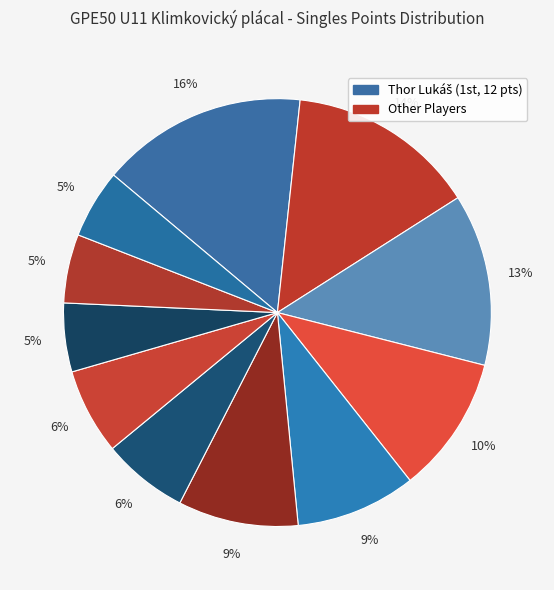

How many segments does this pie chart have?

11